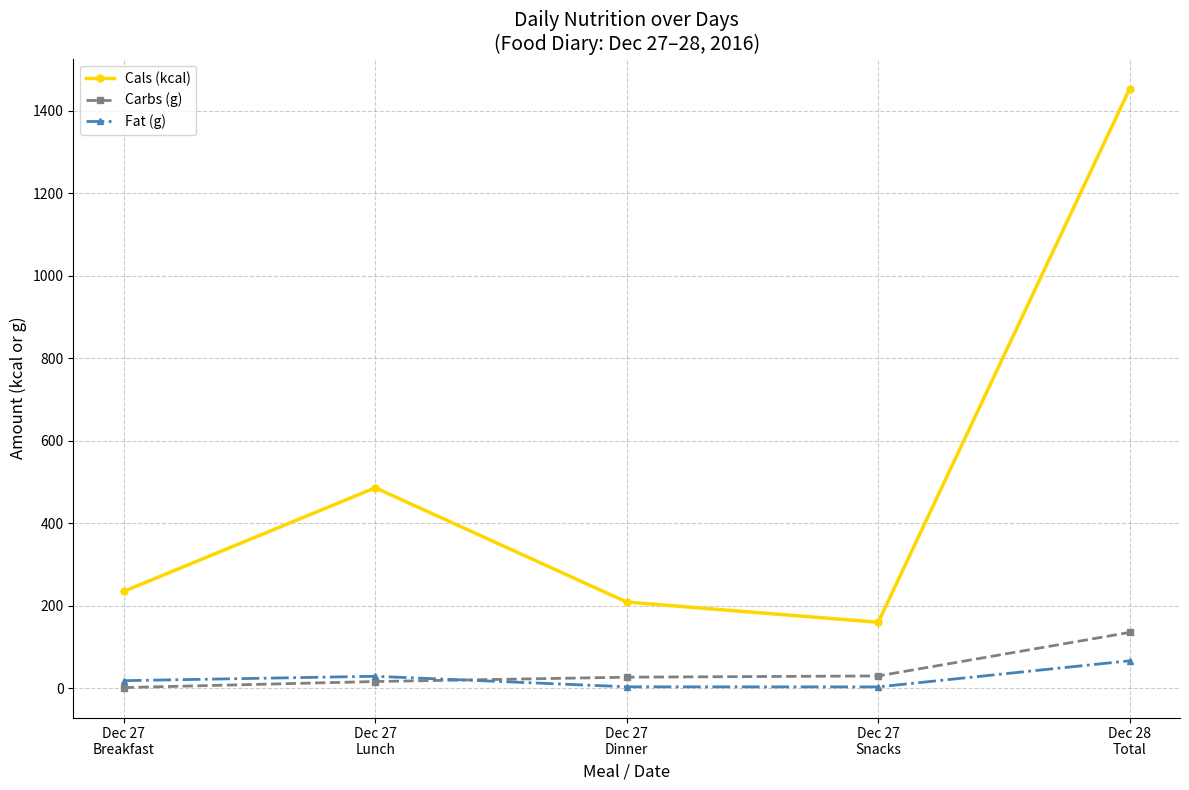

Which series has the widest spread of values?

Cals (kcal)